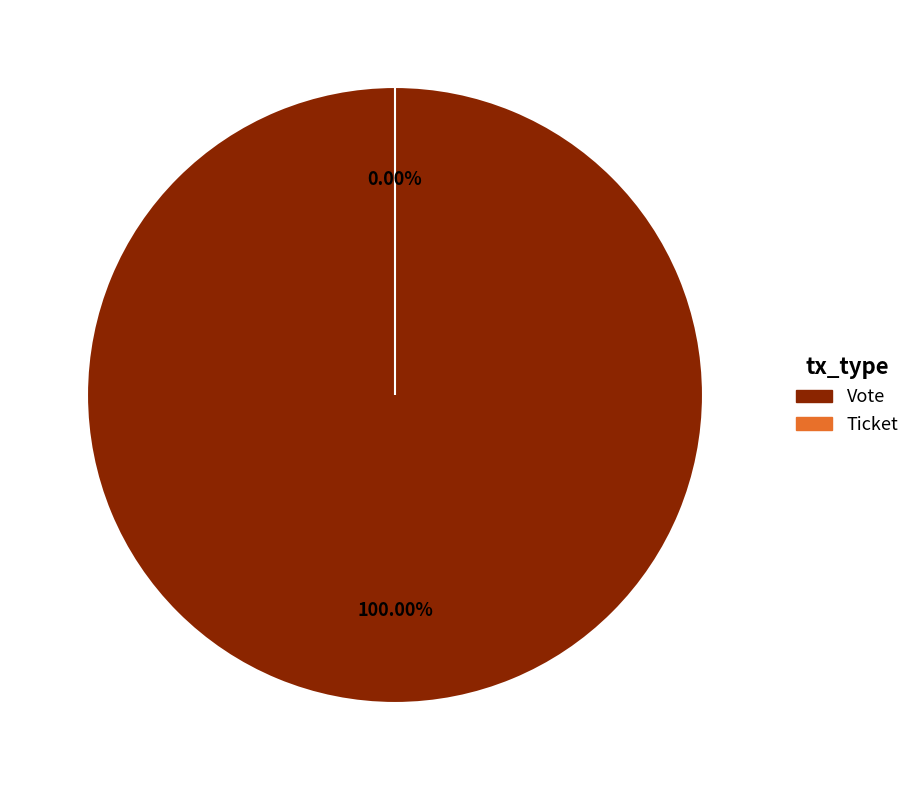

What percentage do Ticket and Vote together represent?

100.0%